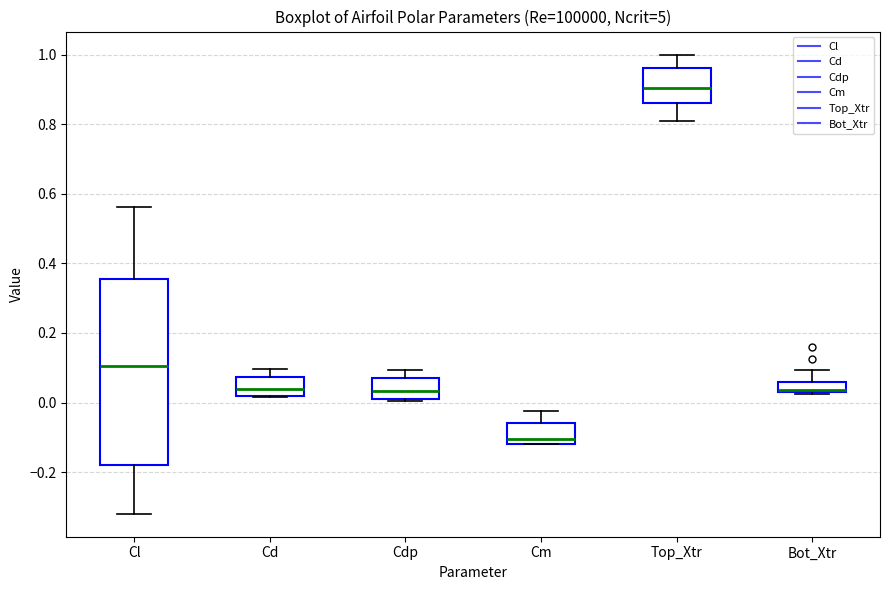

Reading left to right, read every box against the y-axis: the position of its median line, the range the box covers, and the ends of its whiskers. The values are not printed on the chart, so give them approximately, as read against the axis.

Cl: median 0.10, box -0.18 to 0.36, whiskers -0.32 to 0.56
Cd: median 0.04, box 0.02 to 0.08, whiskers 0.02 to 0.10
Cdp: median 0.04, box 0.00 to 0.08, whiskers 0.00 to 0.10
Cm: median -0.10, box -0.12 to -0.06, whiskers -0.12 to -0.02
Top_Xtr: median 0.90, box 0.86 to 0.96, whiskers 0.82 to 1.00
Bot_Xtr: median 0.04 (just above the box's lower edge), box 0.04 to 0.06, whiskers 0.02 to 0.10